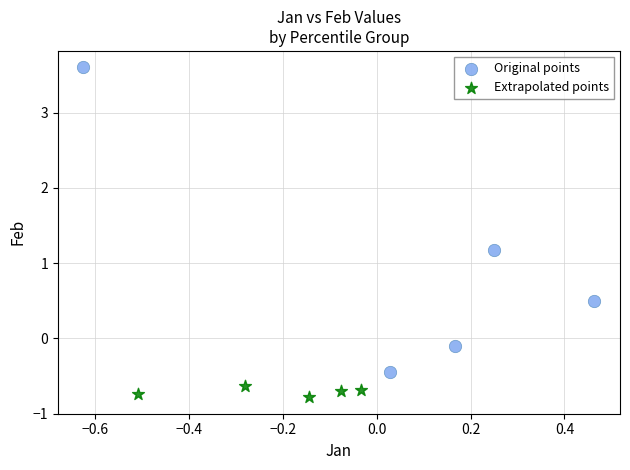

Which series reaches the minimum Y coordinate?

Extrapolated points